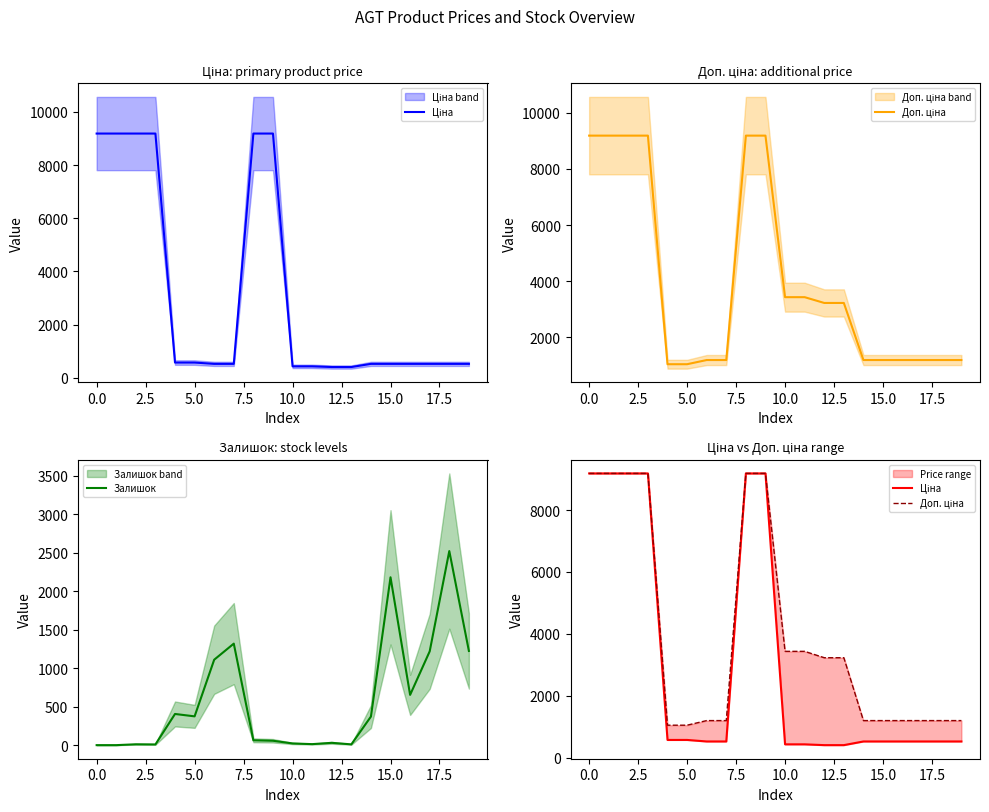

Rank the series by their average value, from lowest to highest.

Залишок, Ціна, Доп. ціна